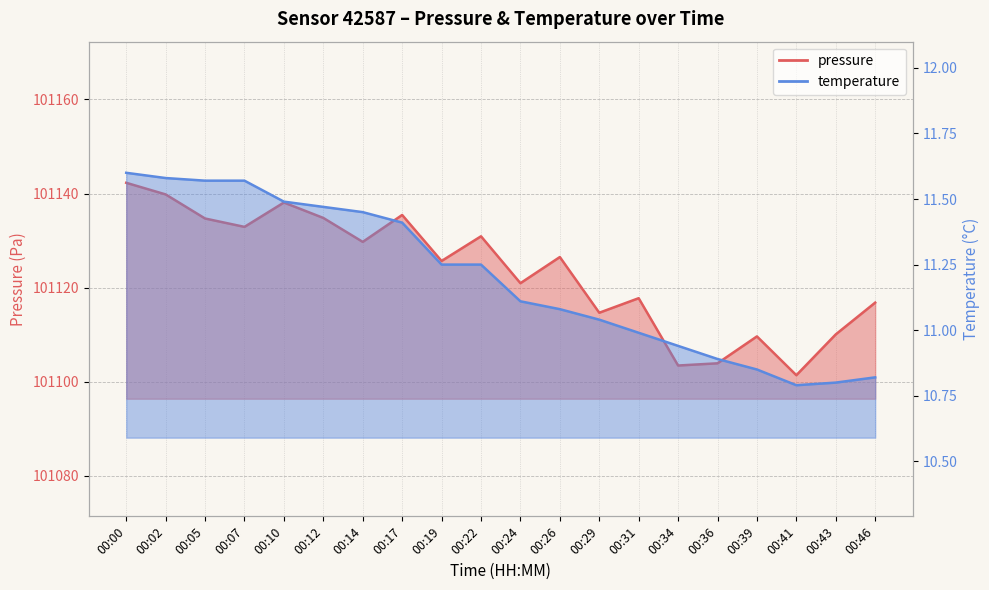

What is the value of the pressure point at the 15th from the left?

101103.4